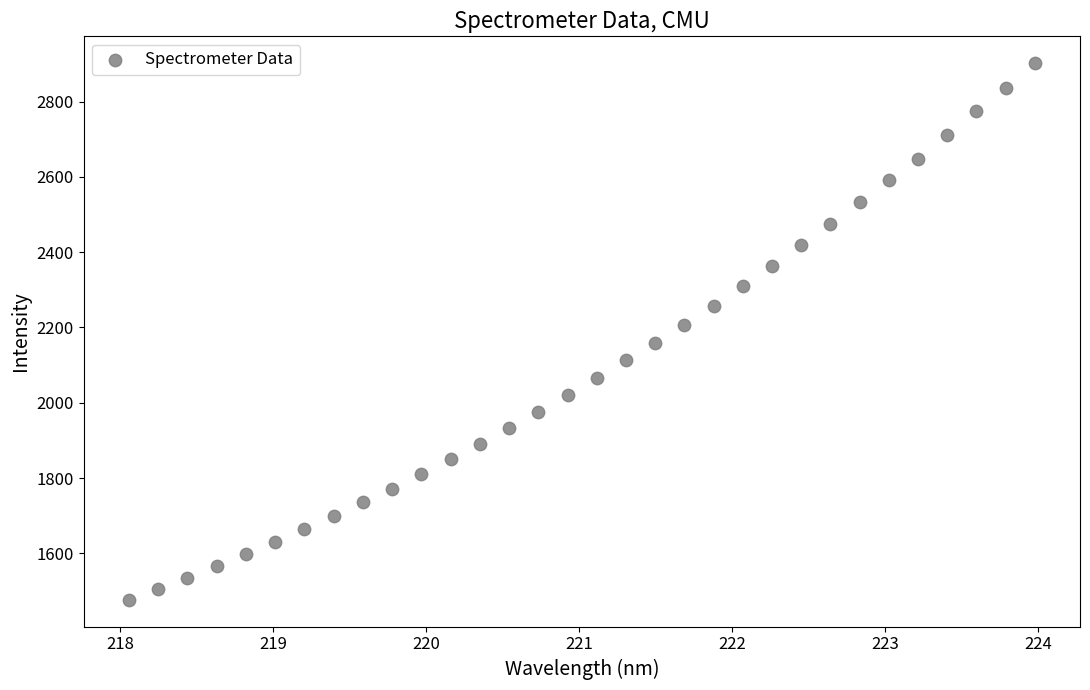

What is the range of X values (max minus min)?

5.9